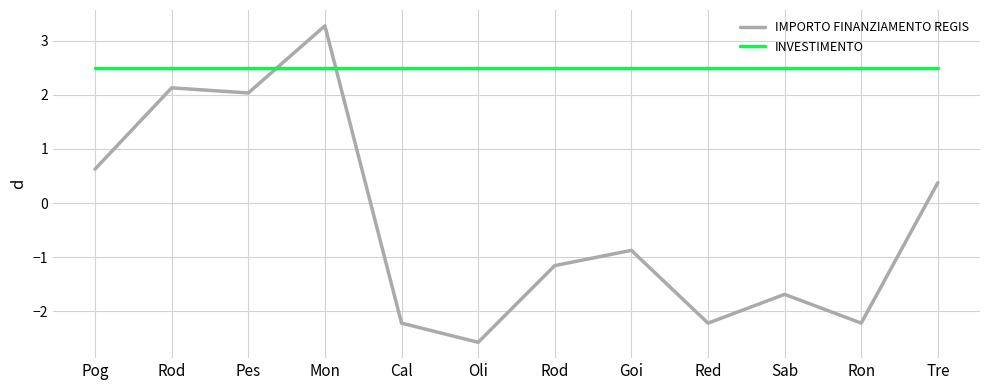

Which series ends up on top after the final intersection of IMPORTO FINANZIAMENTO REGIS and INVESTIMENTO?

INVESTIMENTO